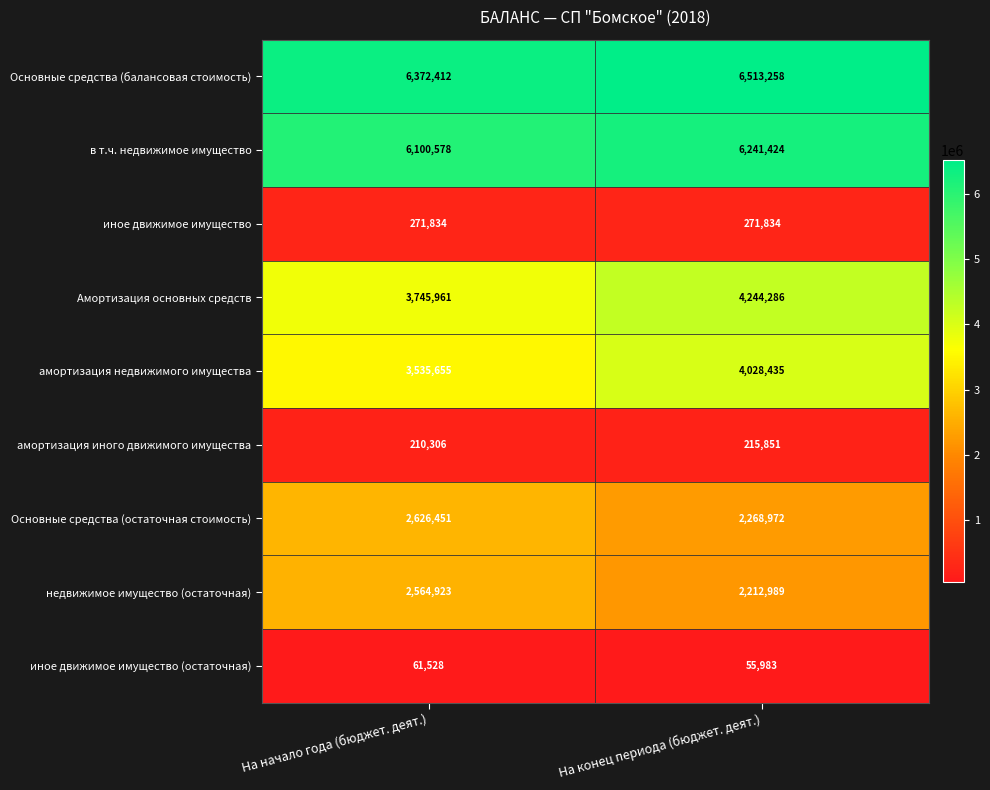

Rank the series at На начало года (бюджет. деят.) from lowest to highest value.

иное движимое имущество (остаточная), амортизация иного движимого имущества, иное движимое имущество, недвижимое имущество (остаточная), Основные средства (остаточная стоимость), амортизация недвижимого имущества, Амортизация основных средств, в т.ч. недвижимое имущество, Основные средства (балансовая стоимость)